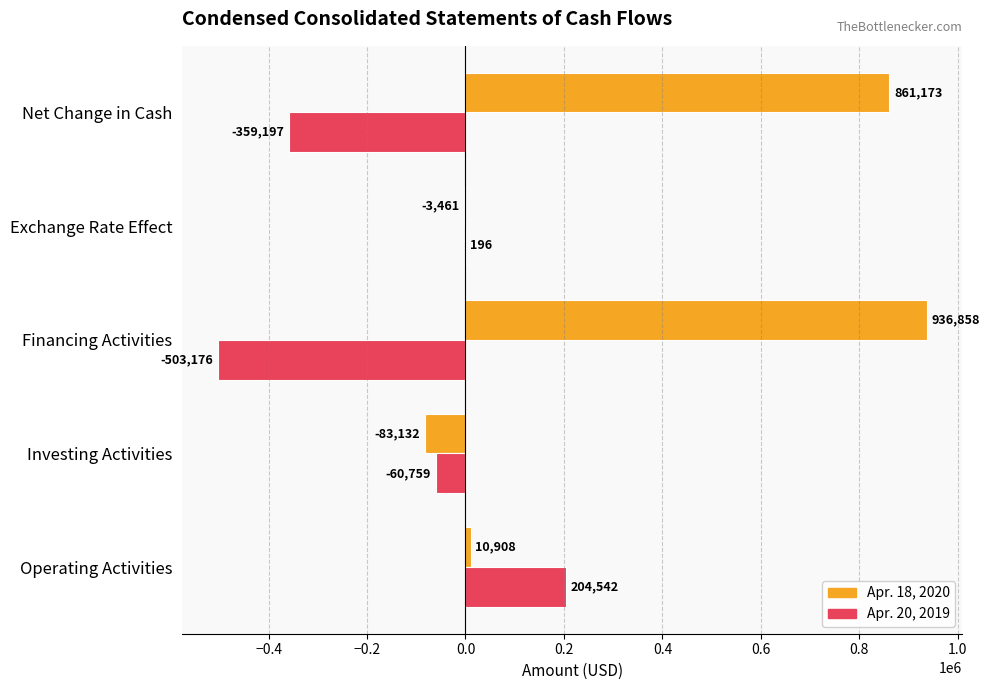

What is the maximum value for Apr. 20, 2019?

204542